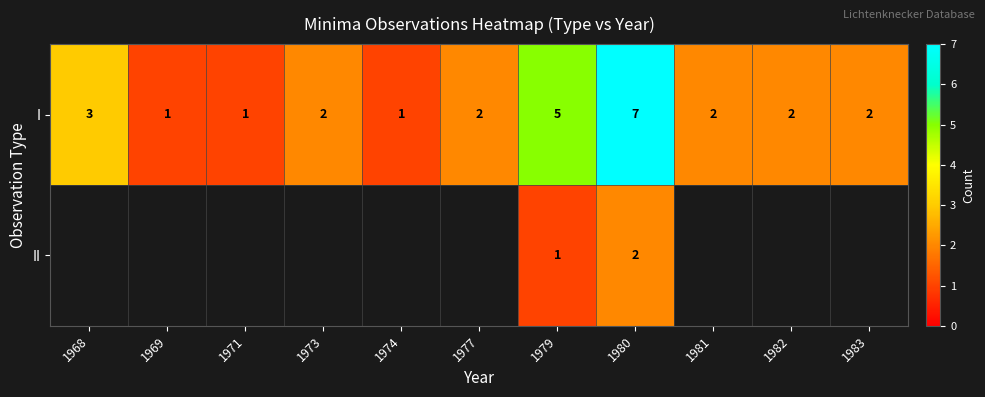

Count the I values in the range 1 to 3.

9